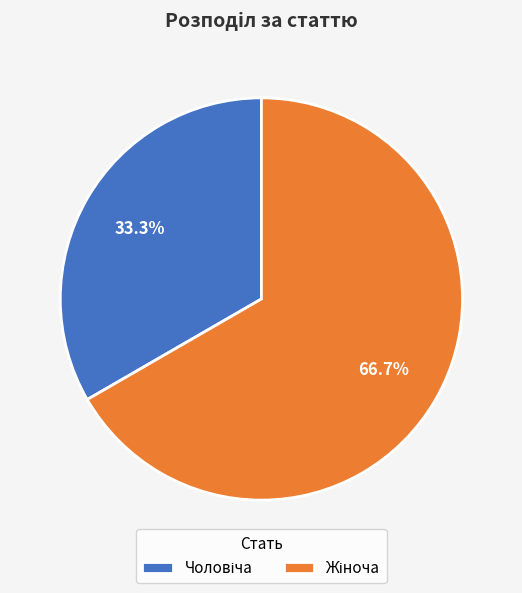

How many segments does this pie chart have?

2